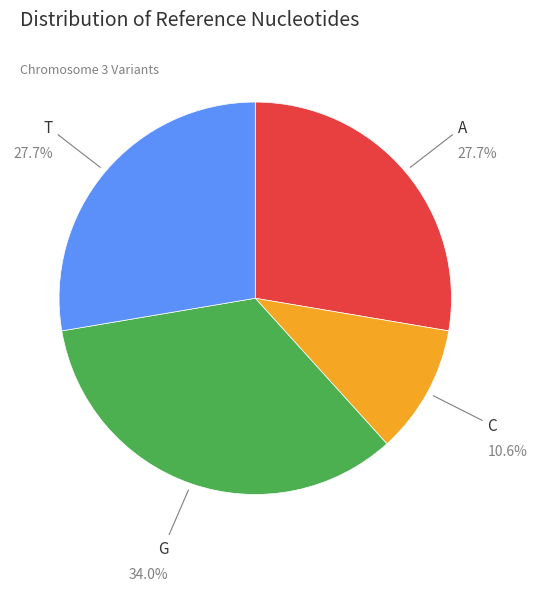

To the nearest percent, what is the difference between the G and A slice percentages?

6%